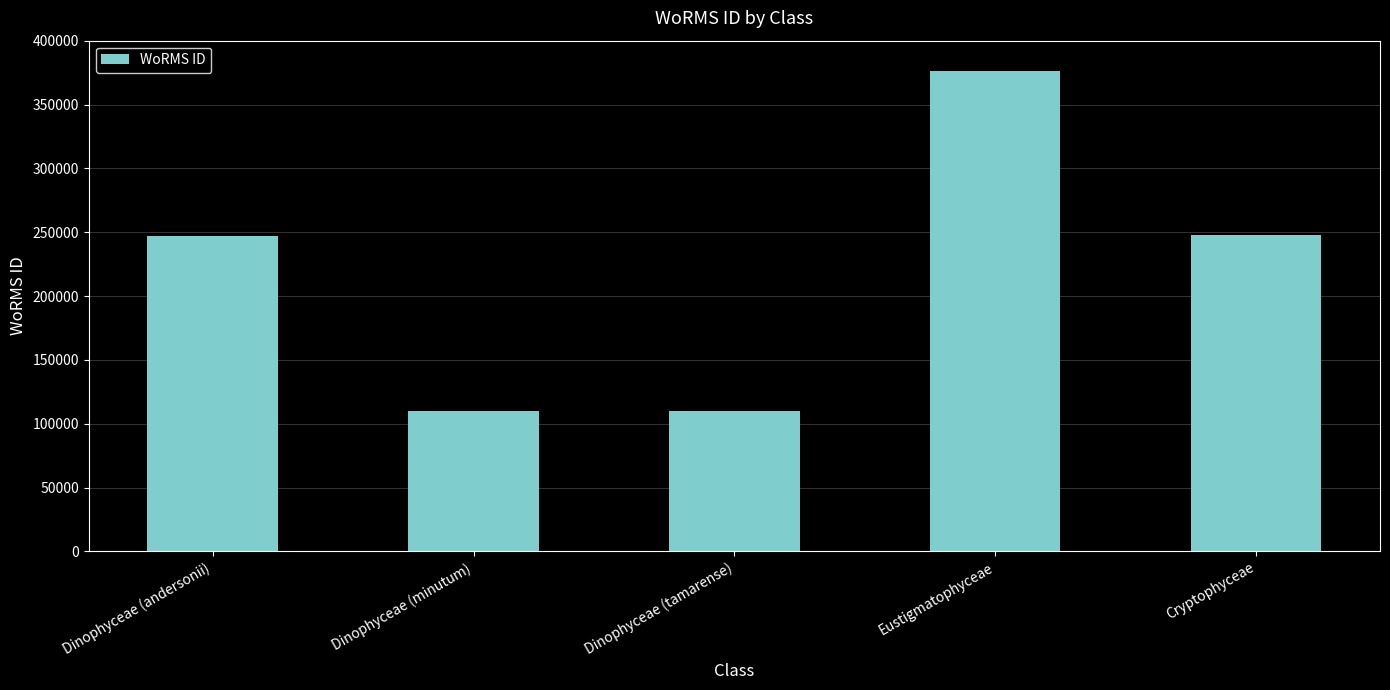

What is the label of the 3rd bar from the right?

Dinophyceae (tamarense)